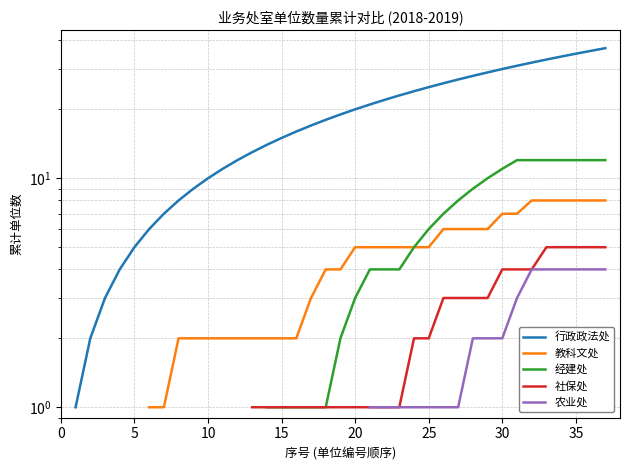

Which has a higher value, 27 or 19?

27